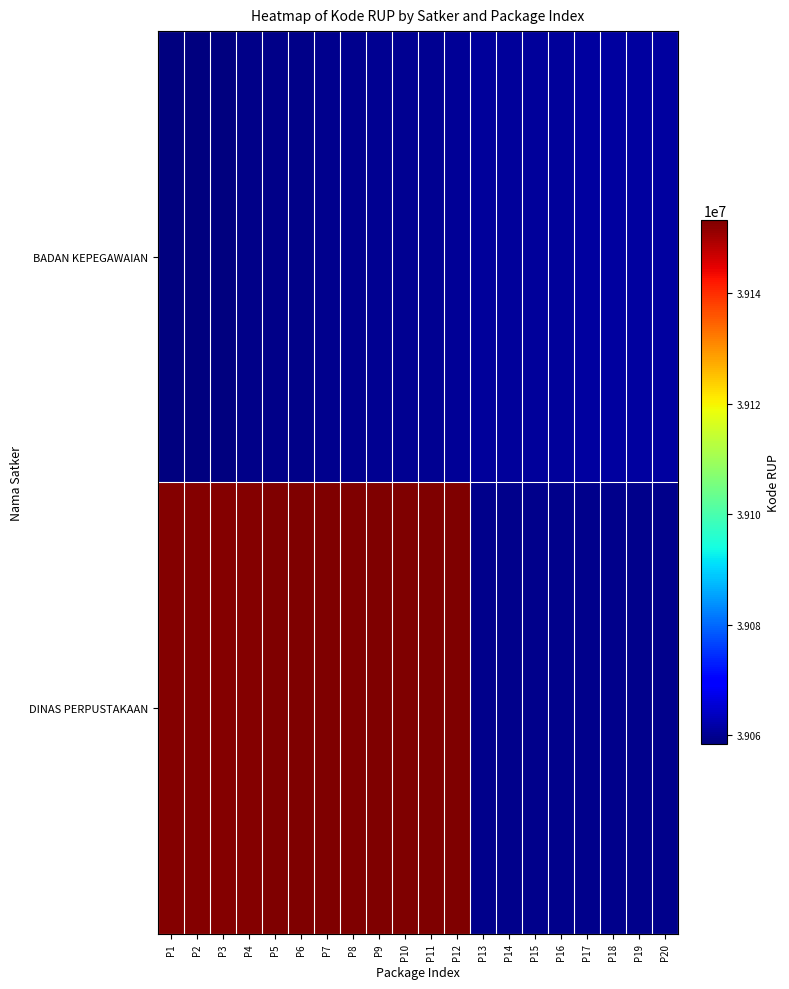

At P12, list the series in order from largest to smallest.

DINAS PERPUSTAKAAN, BADAN KEPEGAWAIAN